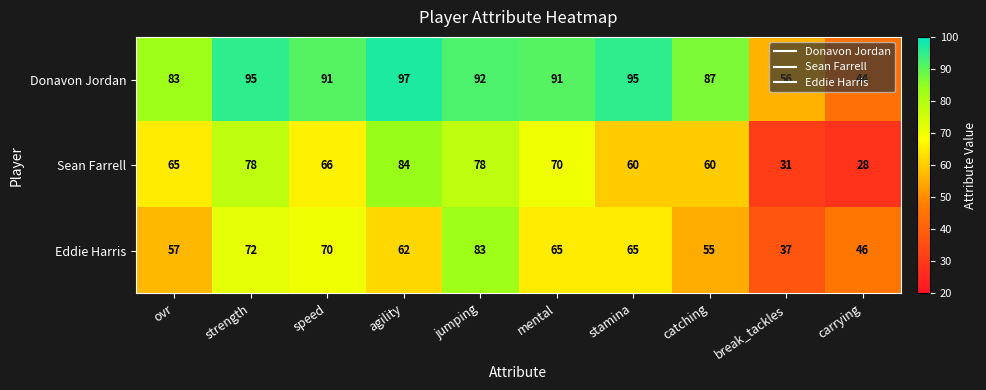

Rank the series at speed from lowest to highest value.

Sean Farrell, Eddie Harris, Donavon Jordan